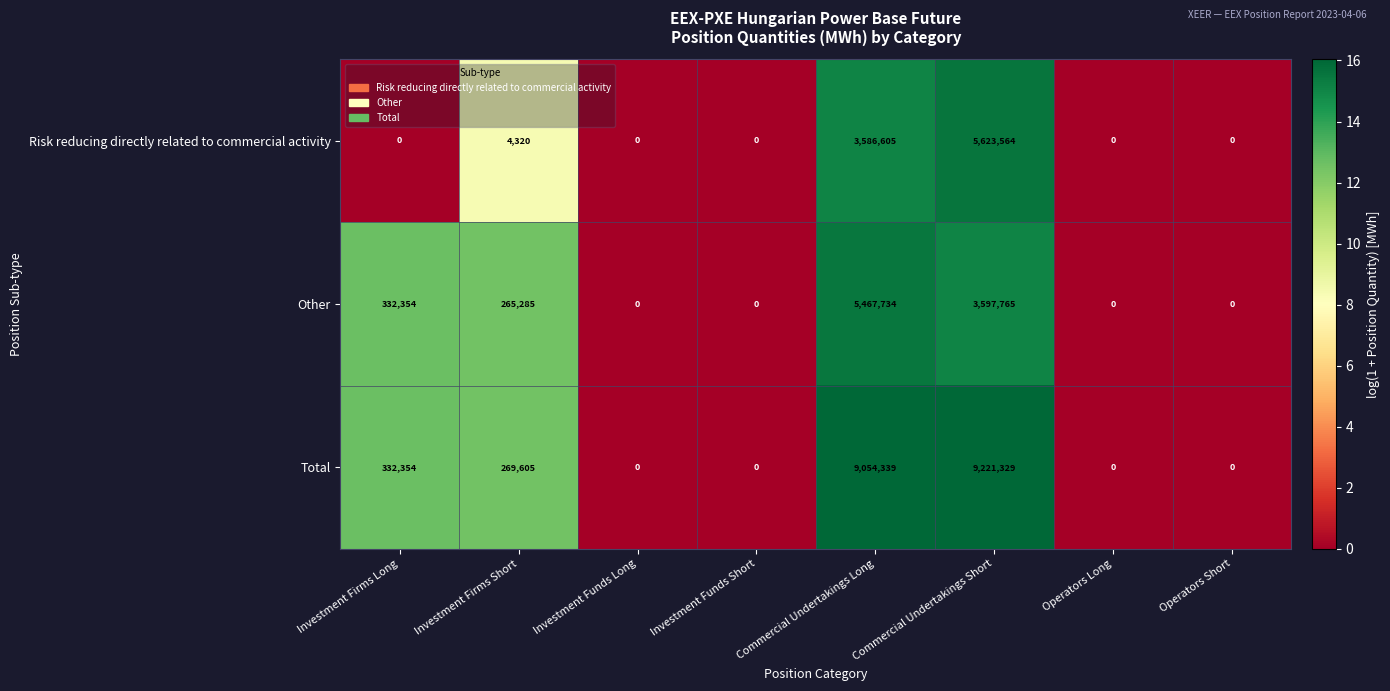

Which series has the largest total across all categories?

Total